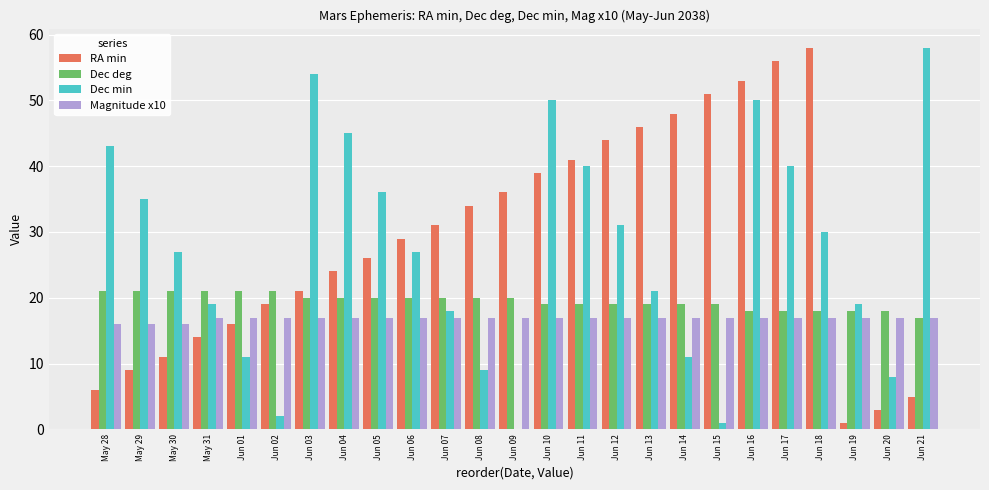

How many groups of bars are there?

25